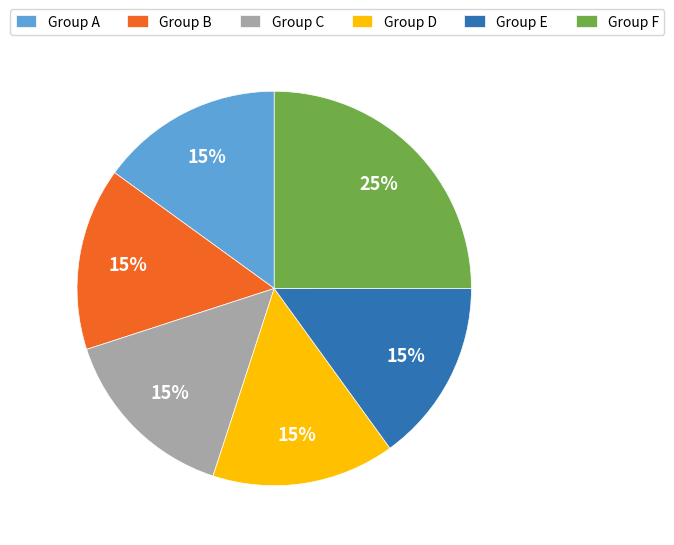

Is there a majority slice in this chart?

No